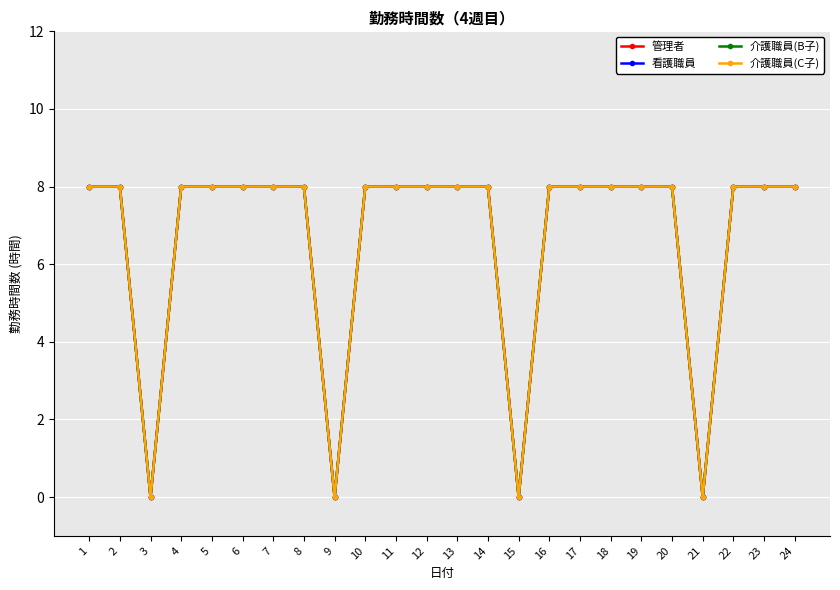

At which label is 介護職員(B子) closest to 4?

1